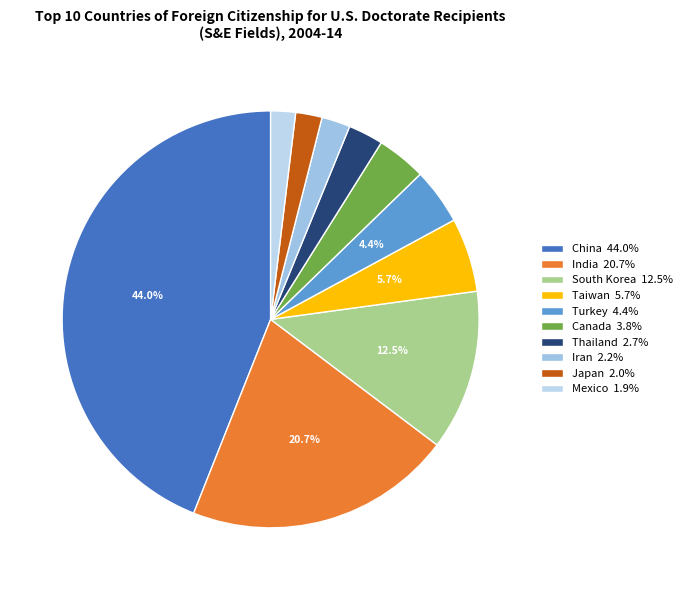

The Taiwan slice represents 6% of the pie. True or false?

True